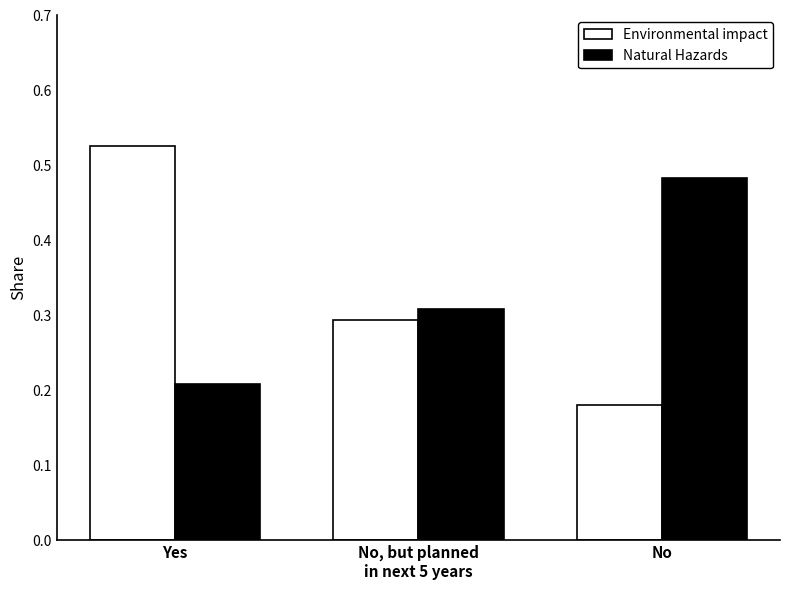

Which series changed the most between Yes and No?

Environmental impact